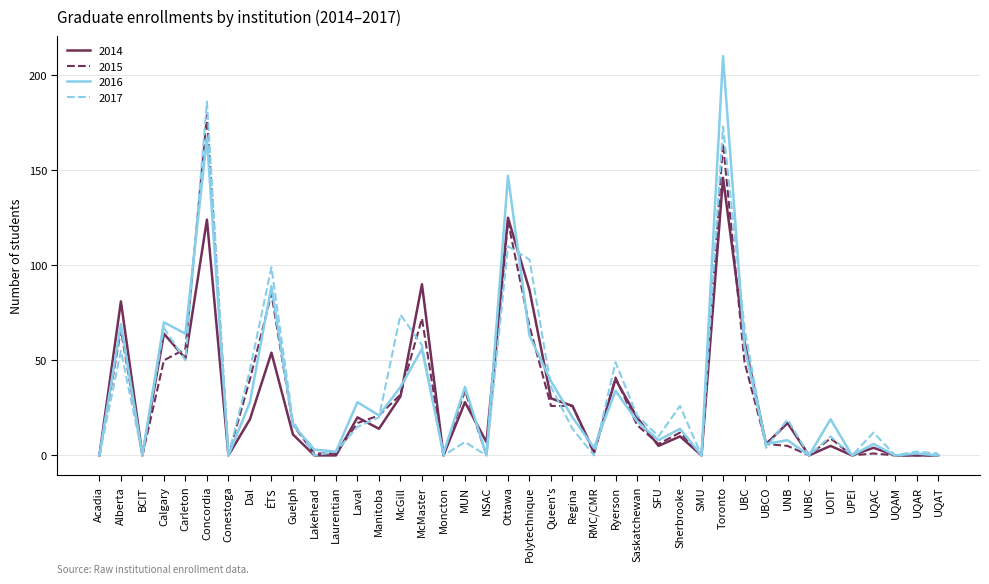

At which label is 2017 closest to 93?

ÉTS